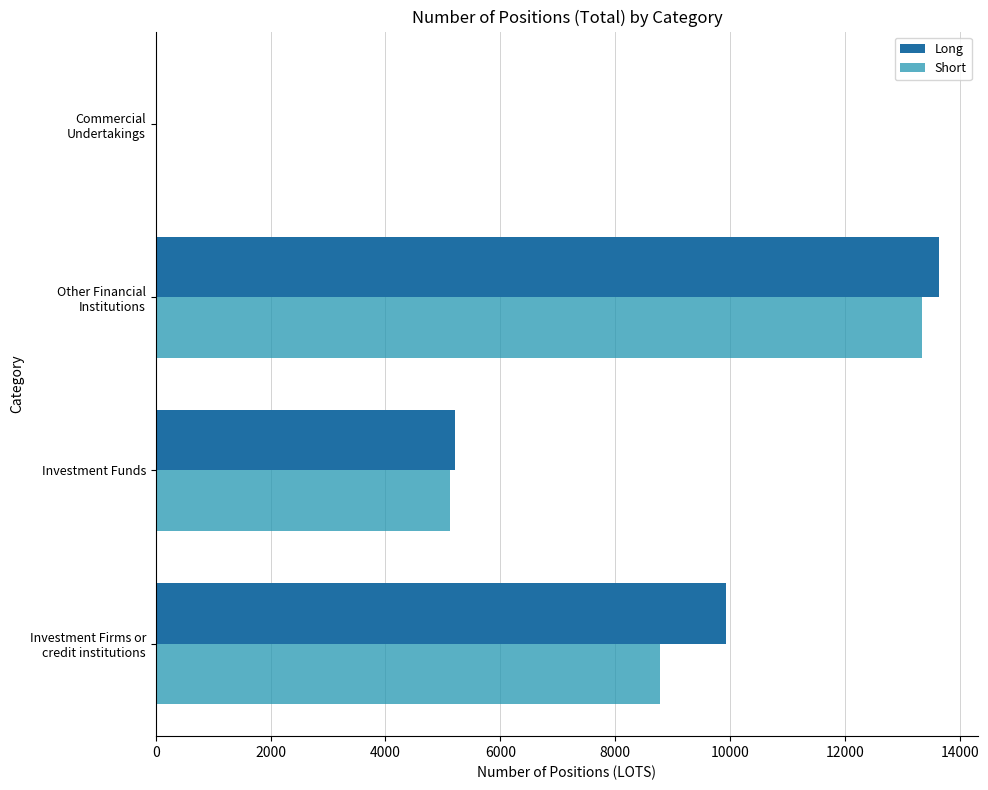

Where is Short nearest to the value 6668?

Investment Funds